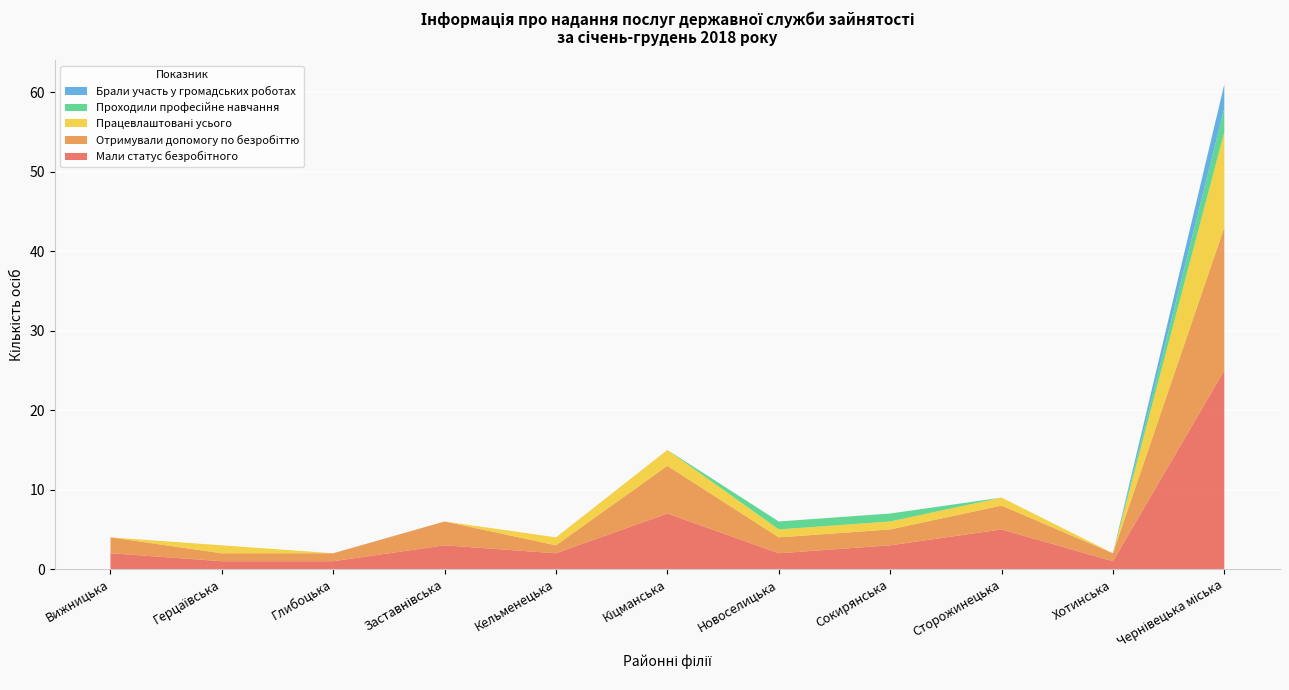

Reading left to right, extract all data points from this chart.

Мали статус безробітного: Вижницька=2	Герцаївська=1	Глибоцька=1	Заставнівська=3	Кельменецька=2	Кіцманська=7	Новоселицька=2	Сокирянська=3	Сторожинецька=5	Хотинська=1	Чернівецька міська=25
Отримували допомогу по безробіттю: Вижницька=2	Герцаївська=1	Глибоцька=1	Заставнівська=3	Кельменецька=1	Кіцманська=6	Новоселицька=2	Сокирянська=2	Сторожинецька=3	Хотинська=1	Чернівецька міська=18
Працевлаштовані усього: Вижницька=0	Герцаївська=1	Глибоцька=0	Заставнівська=0	Кельменецька=1	Кіцманська=2	Новоселицька=1	Сокирянська=1	Сторожинецька=1	Хотинська=0	Чернівецька міська=12
Проходили професійне навчання: Вижницька=0	Герцаївська=0	Глибоцька=0	Заставнівська=0	Кельменецька=0	Кіцманська=0	Новоселицька=1	Сокирянська=1	Сторожинецька=0	Хотинська=0	Чернівецька міська=3
Брали участь у громадських роботах: Вижницька=0	Герцаївська=0	Глибоцька=0	Заставнівська=0	Кельменецька=0	Кіцманська=0	Новоселицька=0	Сокирянська=0	Сторожинецька=0	Хотинська=0	Чернівецька міська=3